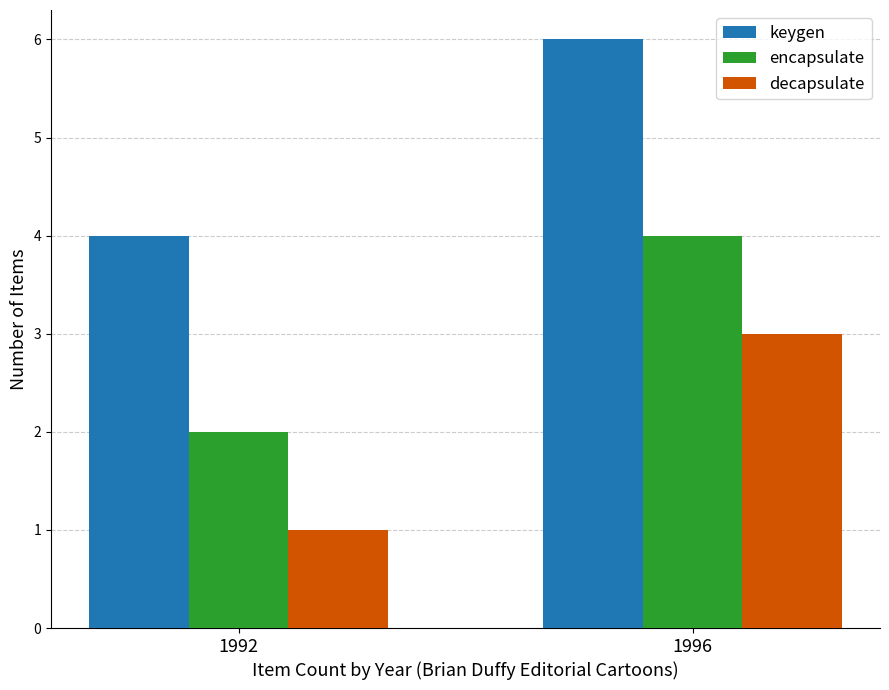

What is the spread (max minus min) of values at 1992?

3